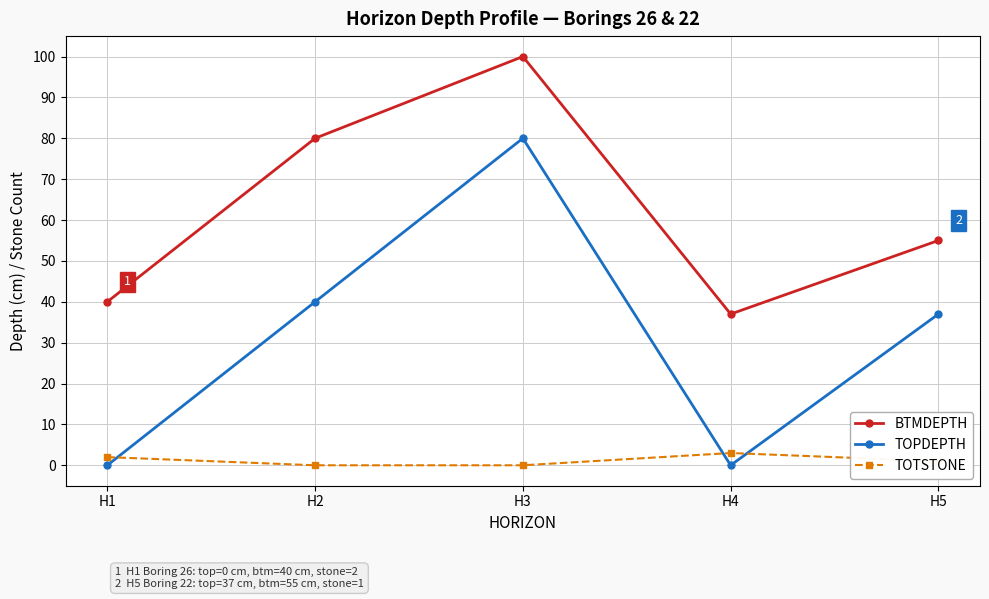

What is the sum of all BTMDEPTH values?

312